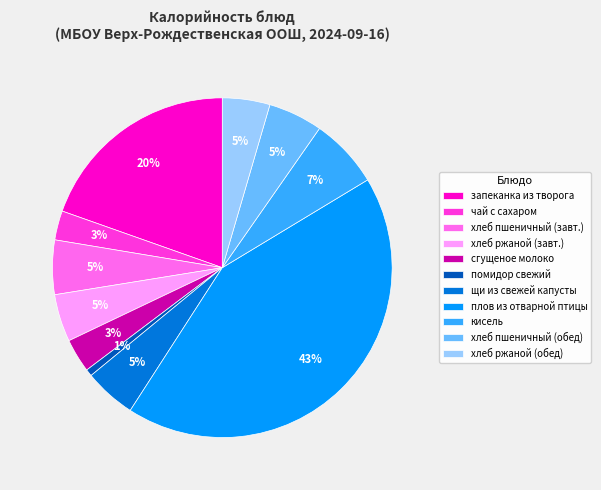

True or false: щи из свежей капусты accounts for 11% of the total.

False